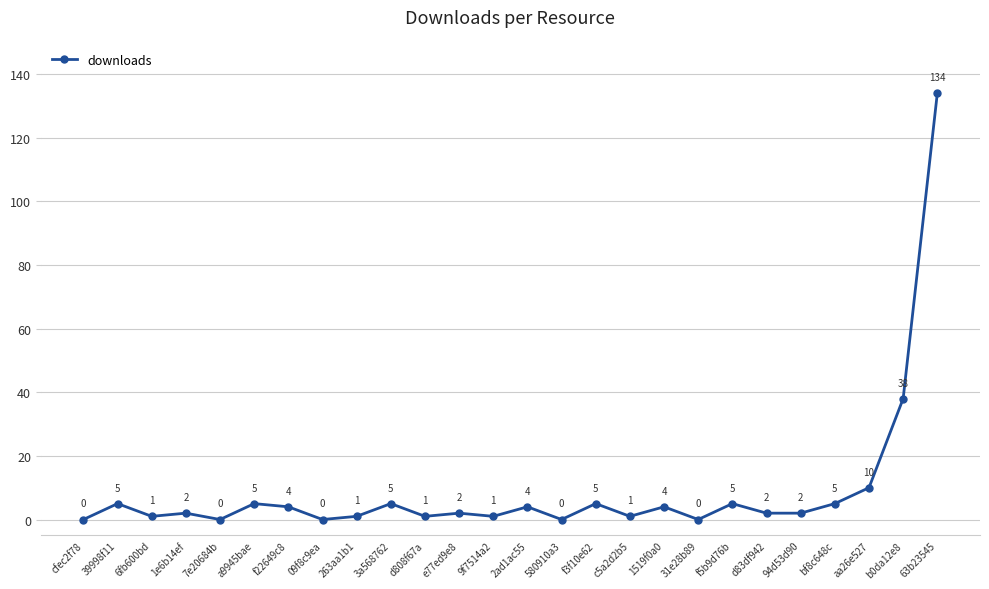

What is the difference between the maximum and minimum values?

134